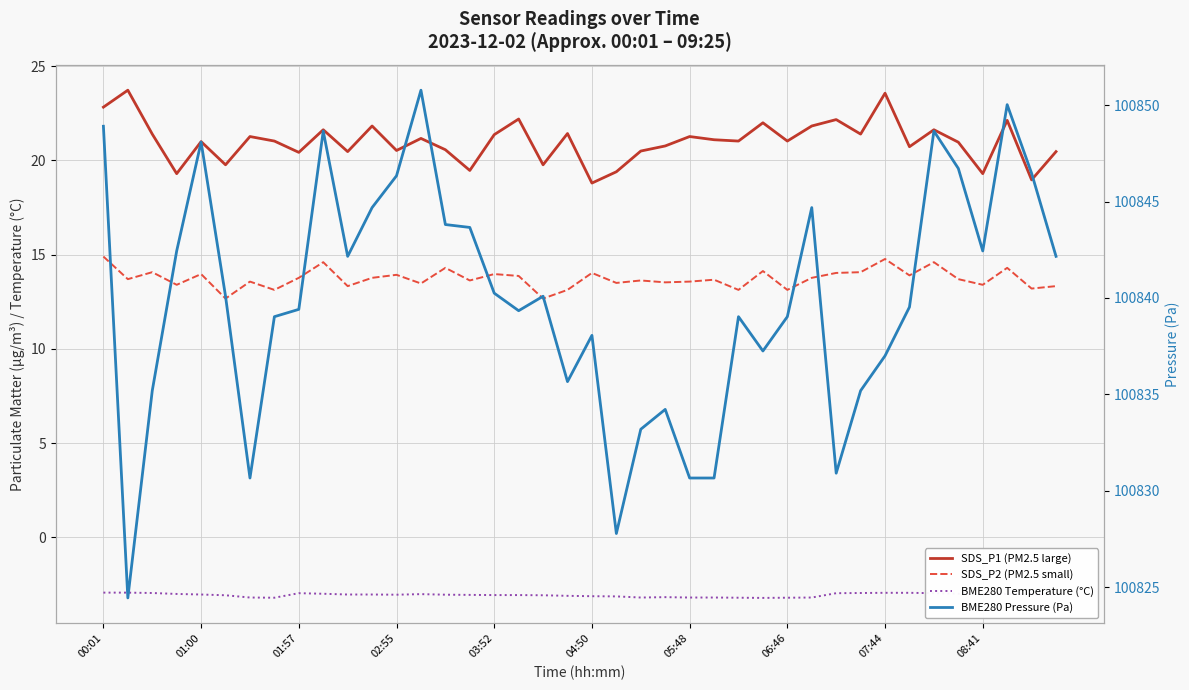

True or false: BME280 Temperature (°C) and SDS_P2 (PM2.5 small) intersect in this chart.

False